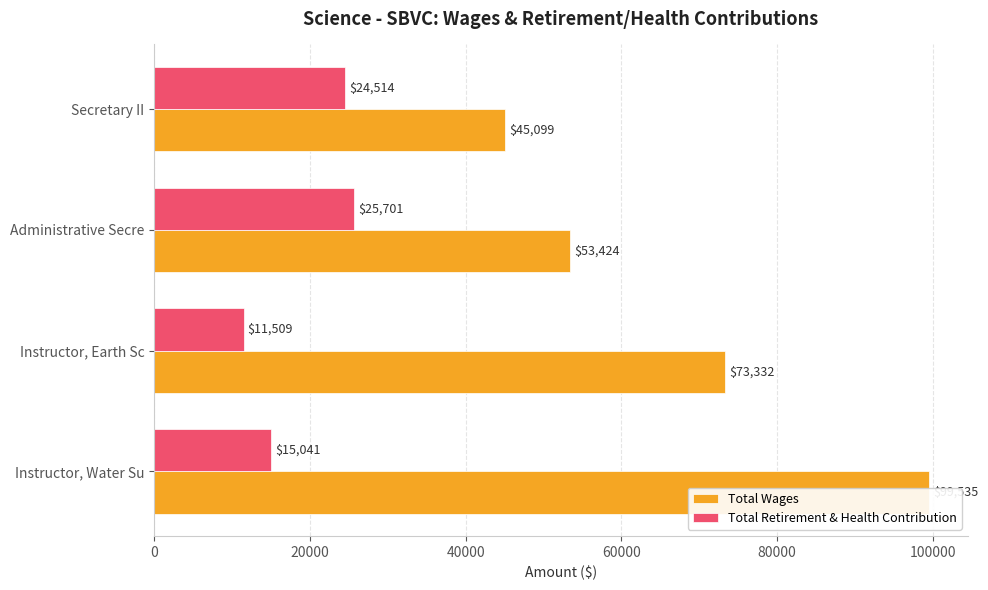

How many data points in Total Wages are above 73332?

1